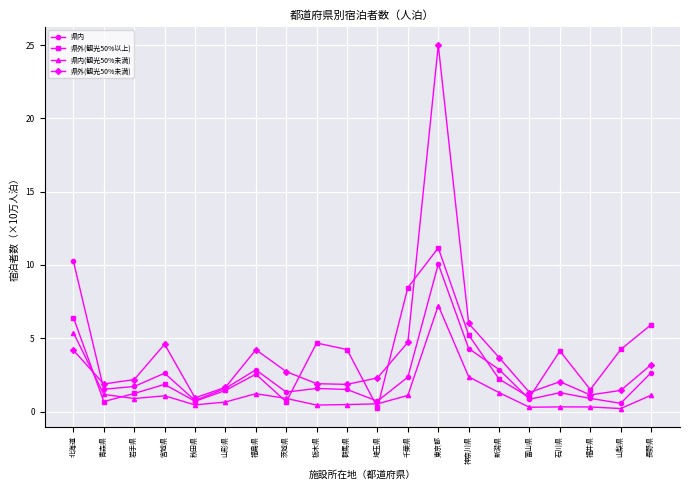

What position from the left is 北海道?

1